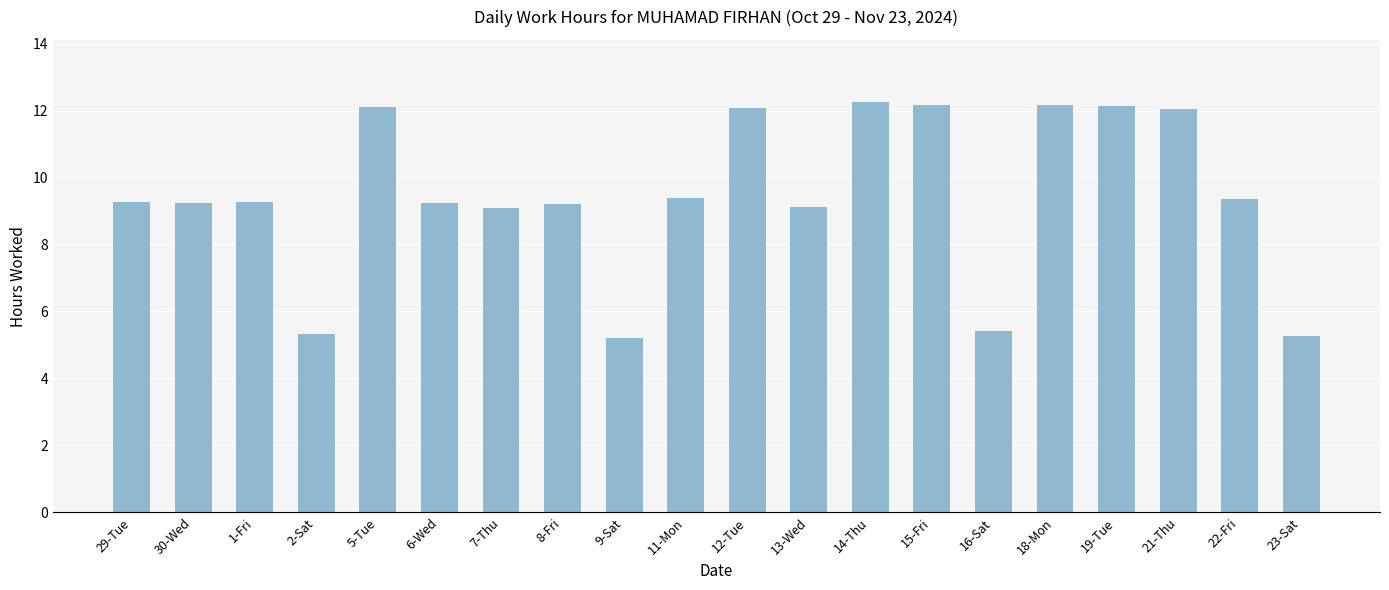

Which has a higher value, 12-Tue or 29-Tue?

12-Tue